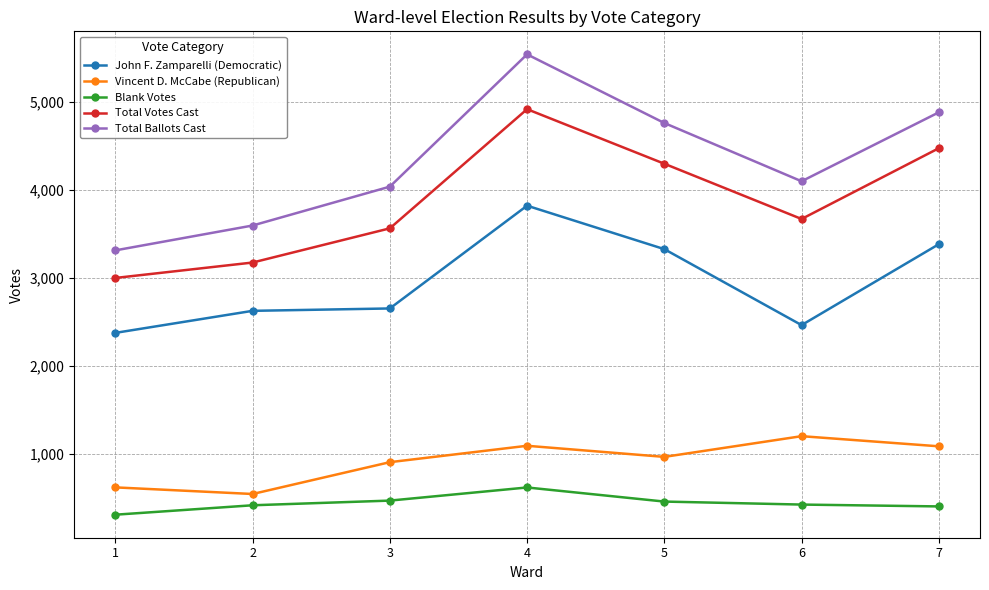

True or false: Total Ballots Cast and Vincent D. McCabe (Republican) intersect in this chart.

False